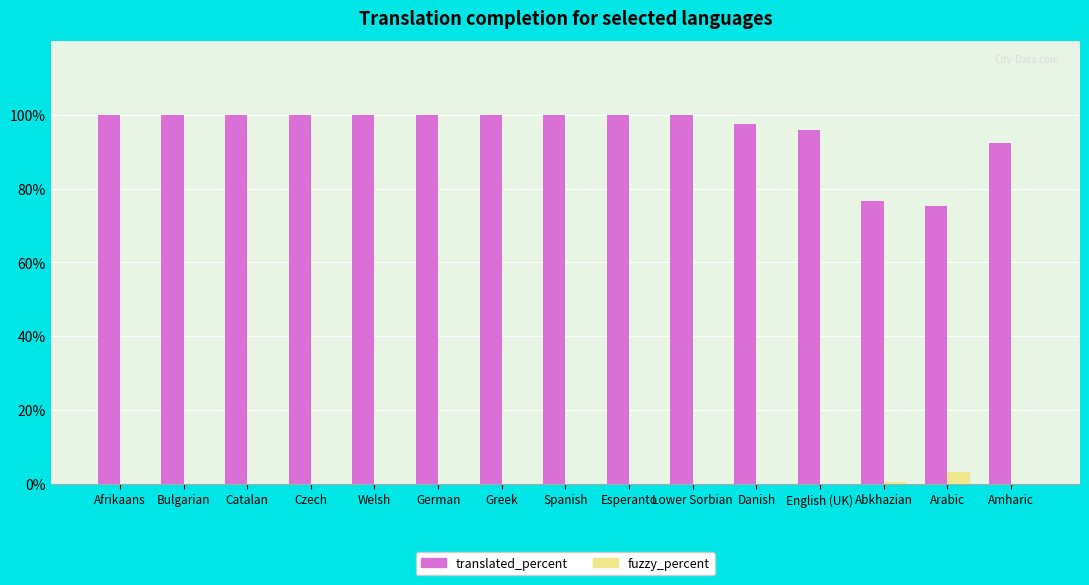

How many categories are shown in the chart?

15